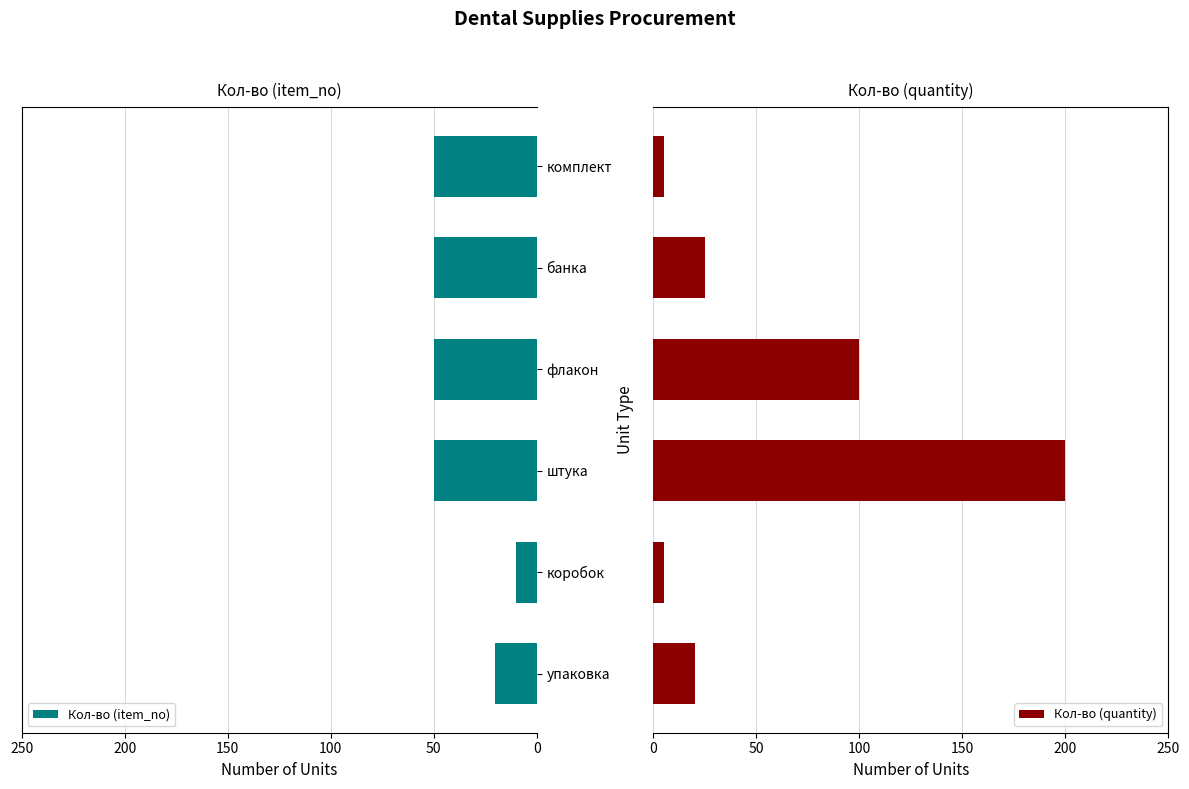

The Кол-во (item_no) series shows 20 at упаковка. True or false?

True